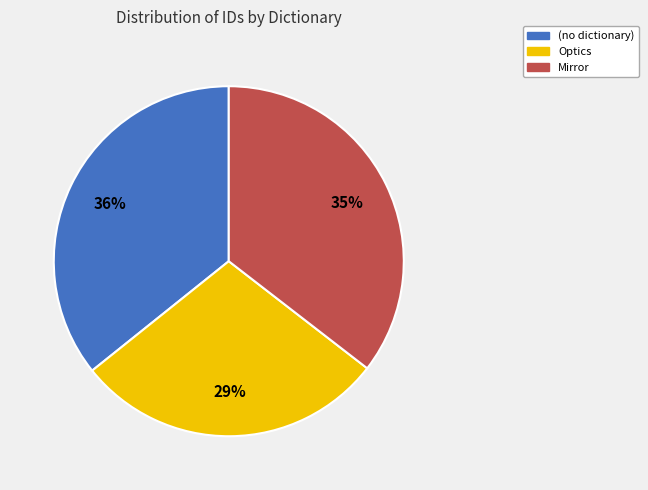

Does any single category account for the majority?

No